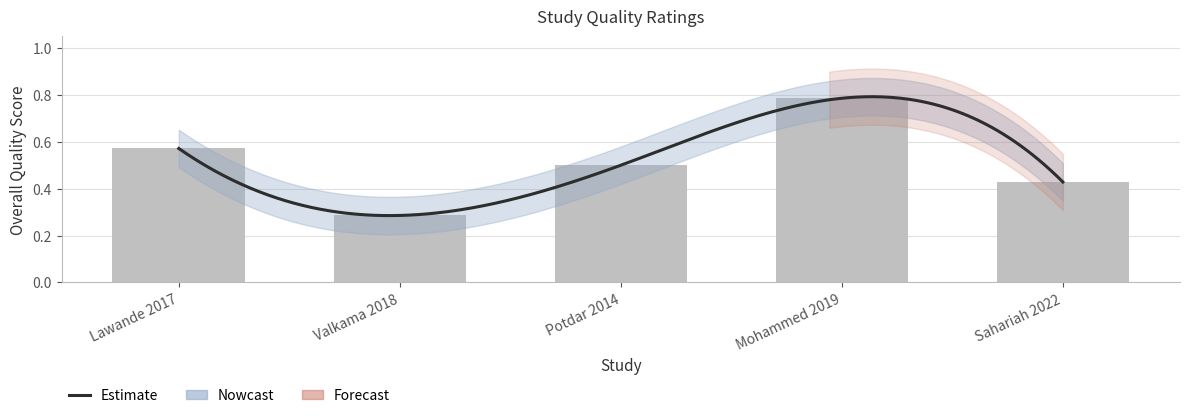

Is it true that the value at Mohammed 2019 is 0.3?

False